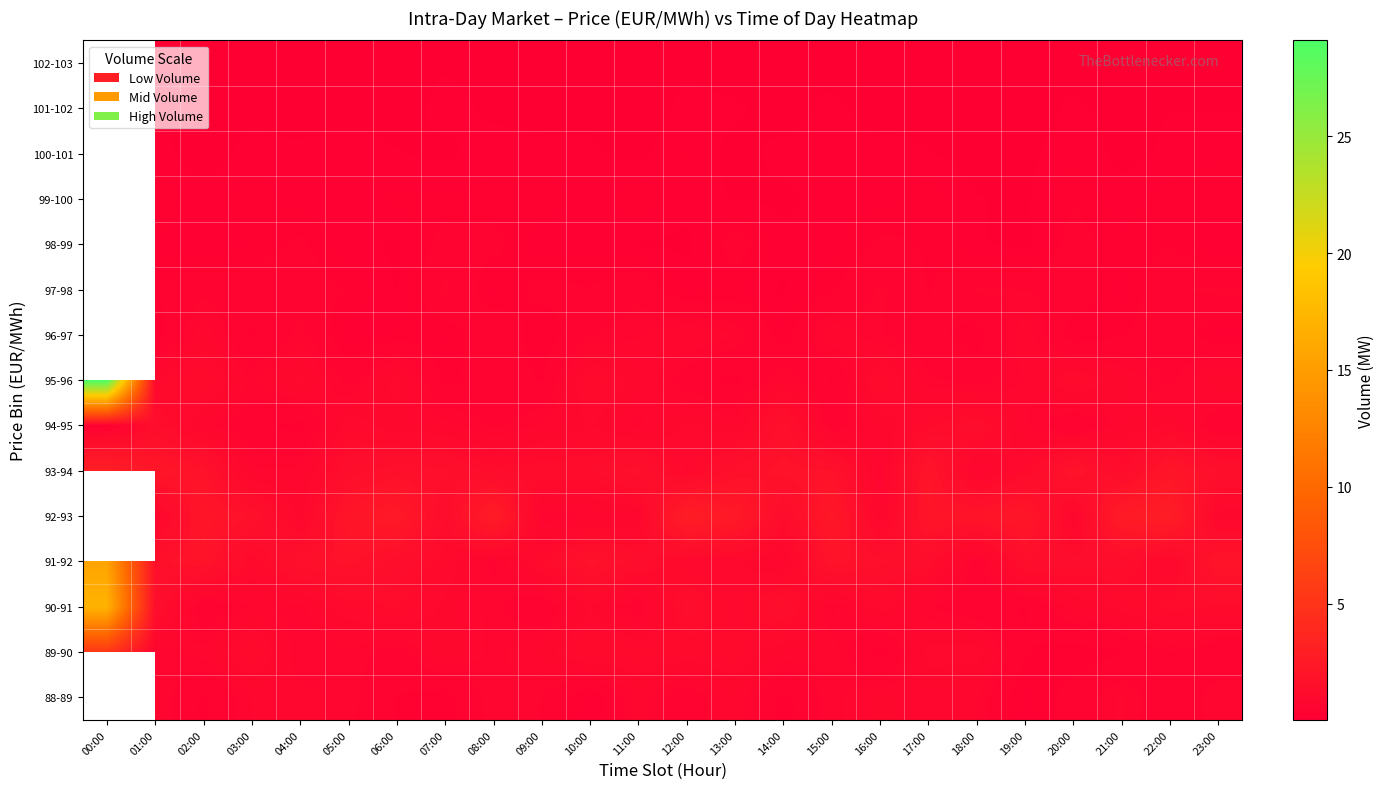

How many data points does each series have?

24